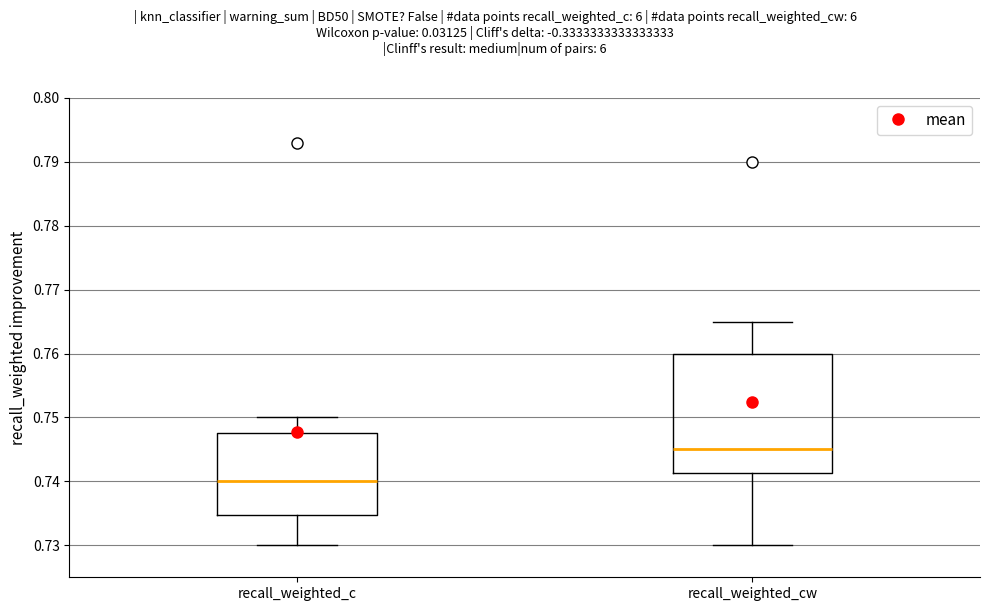

Reading left to right, read every box against the y-axis: the position of its median line, the range the box covers, and the ends of its whiskers. The values are not printed on the chart, so give them approximately, as read against the axis.

recall_weighted_c: median 0.740, box 0.735 to 0.748, whiskers 0.730 to 0.750
recall_weighted_cw: median 0.745, box 0.741 to 0.760, whiskers 0.730 to 0.765